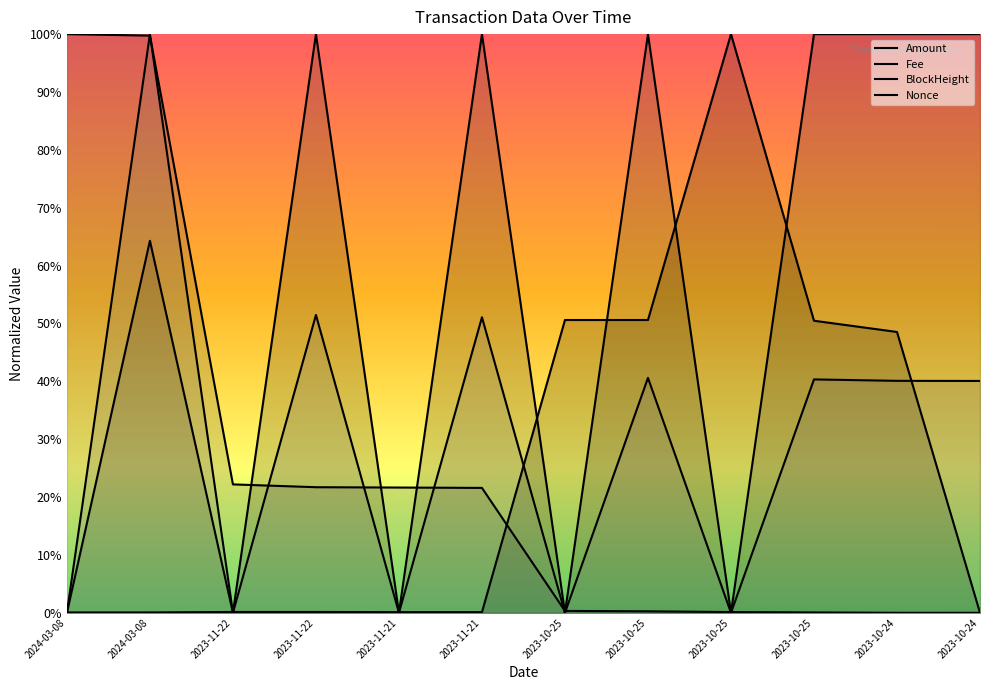

How many lines are shown in the chart?

4